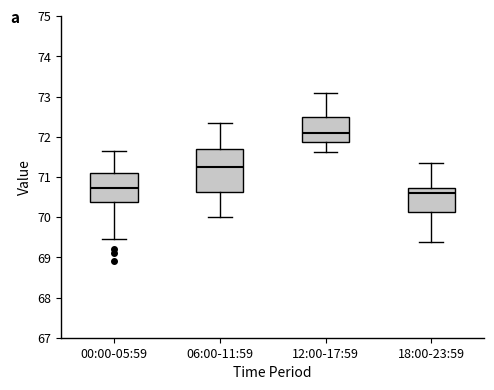

Where does the median line of the box for 12:00-17:59 sit on the y-axis? The values are not printed on the chart, so give them approximately, as read against the axis.

72.1